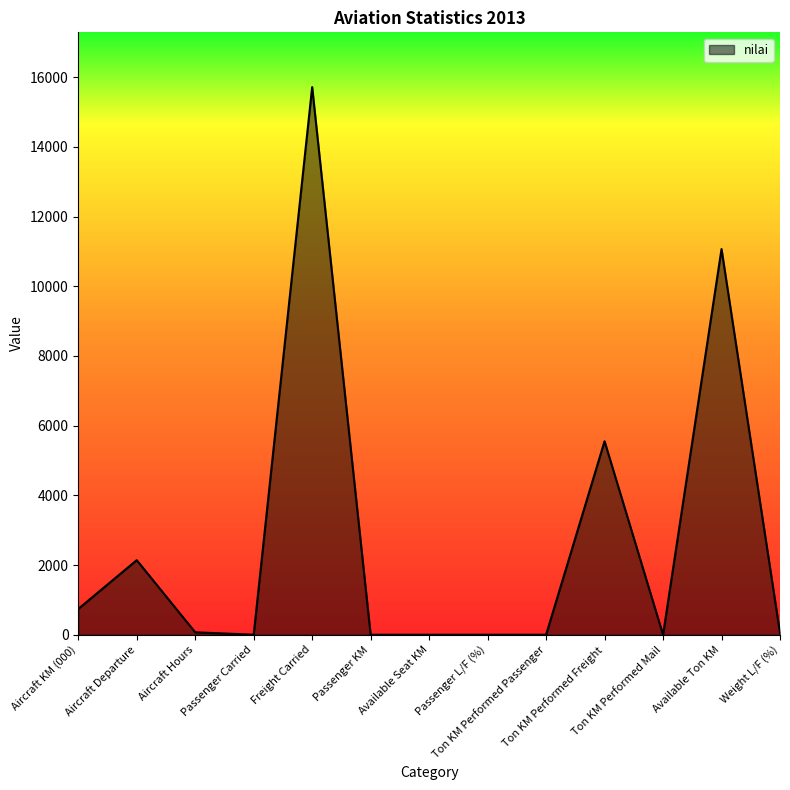

What is the difference between the maximum and minimum values?

15716